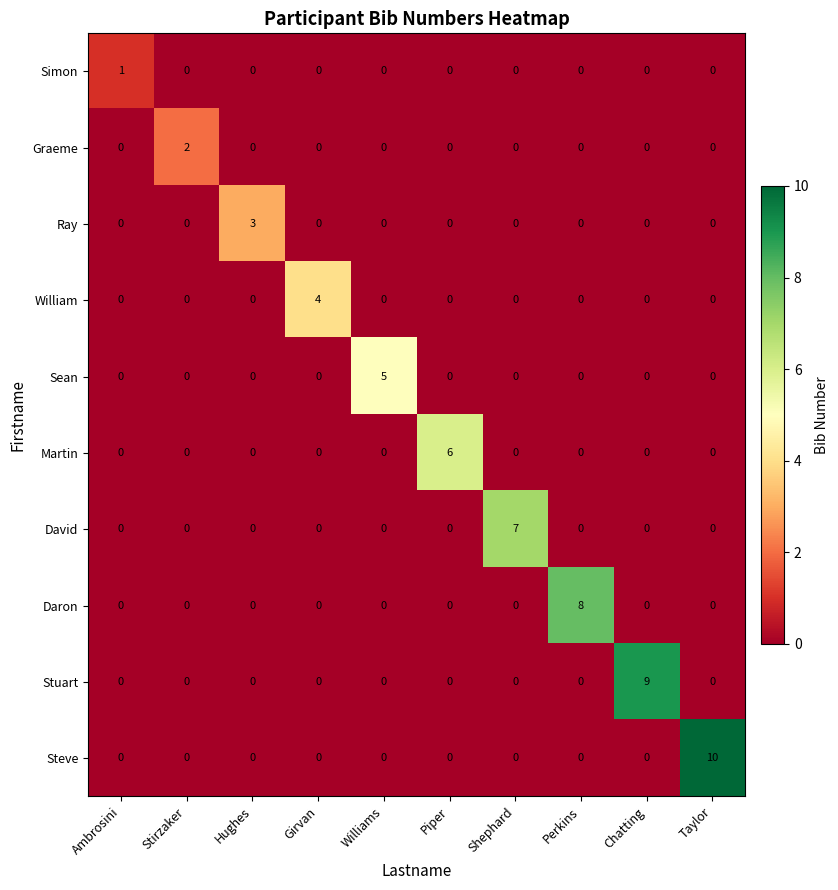

What is the difference between the Stuart values at Chatting and Perkins?

9